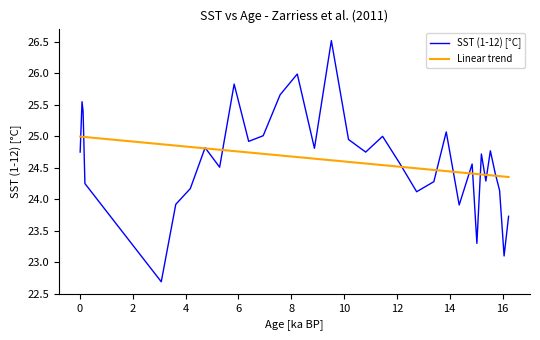

What is the maximum value for Linear trend?

25.0